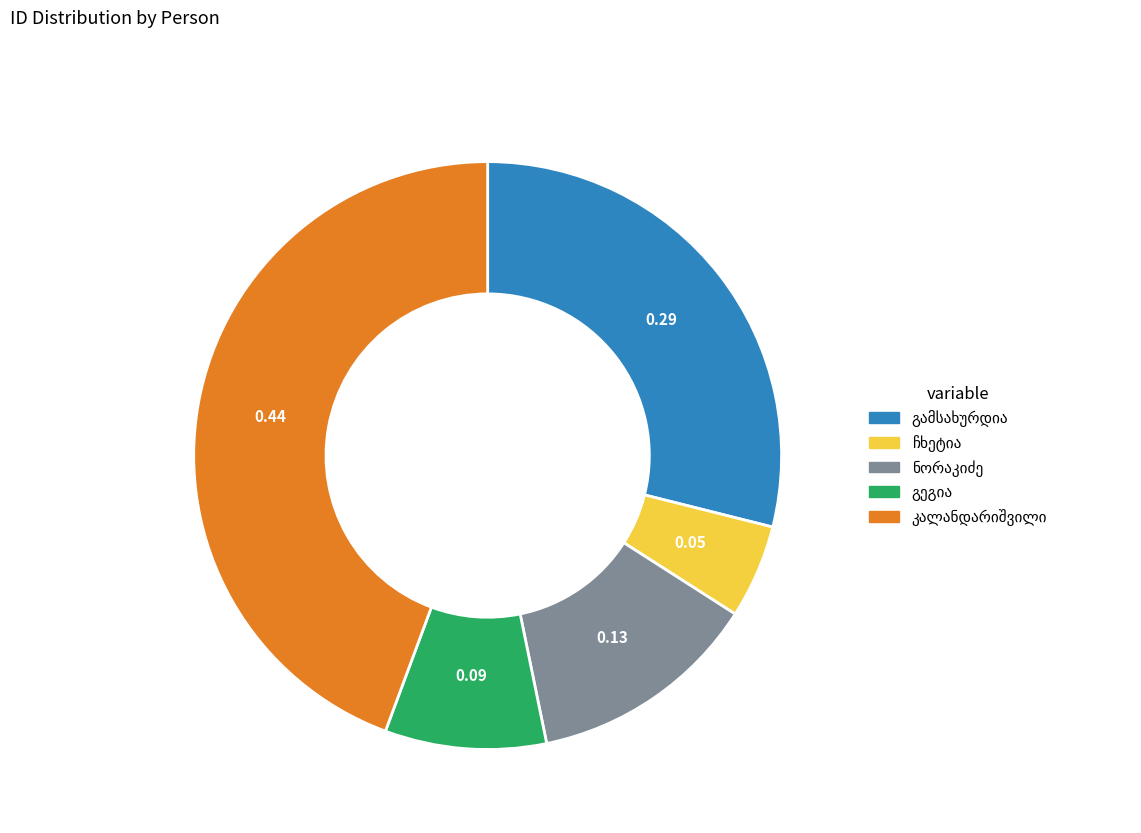

Is there any slice that represents more than half of the pie?

No